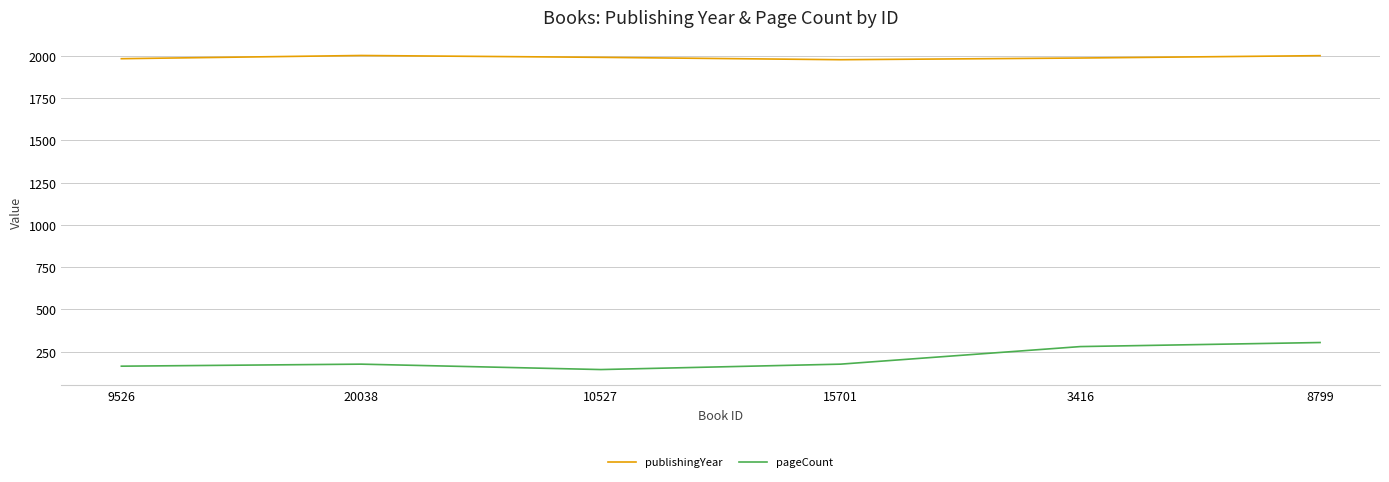

How many interior local valleys does the pageCount series have?

1